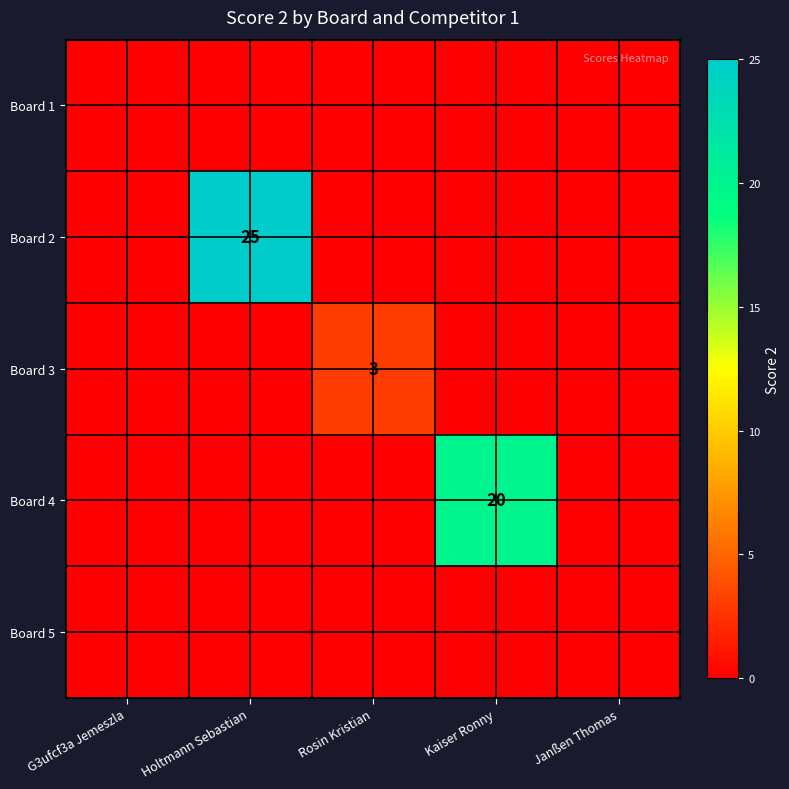

The Board 2 series shows 15 at Holtmann Sebastian. True or false?

False